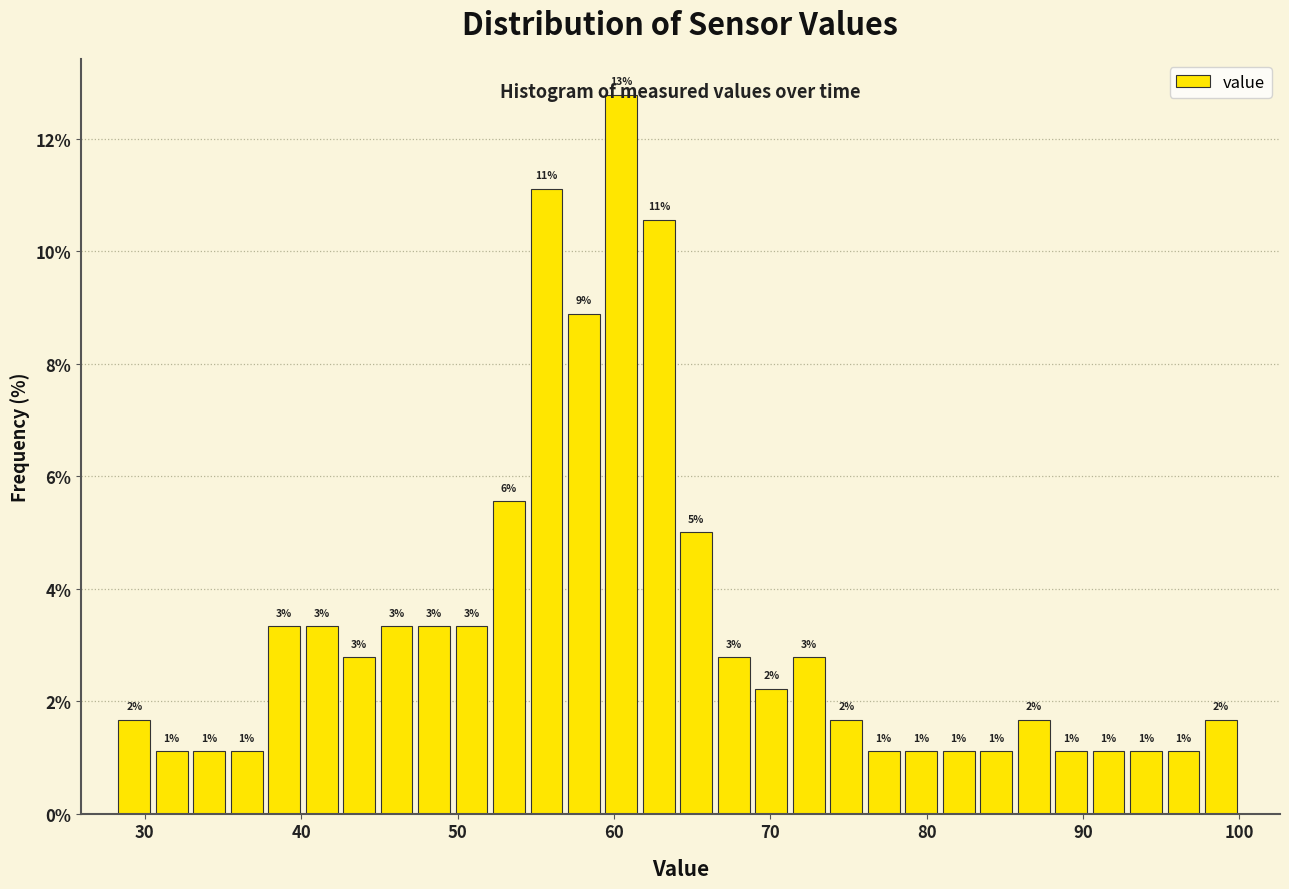

Read against the x-axis, roughly where is the centre of the tallest bar?

60